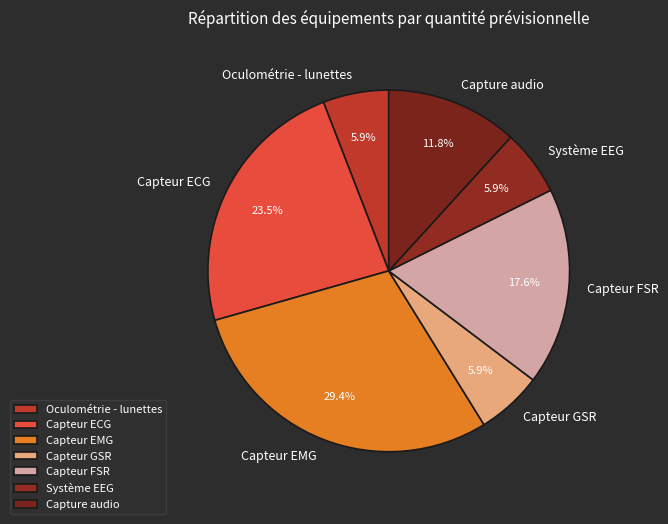

How many slices are in this pie chart?

7